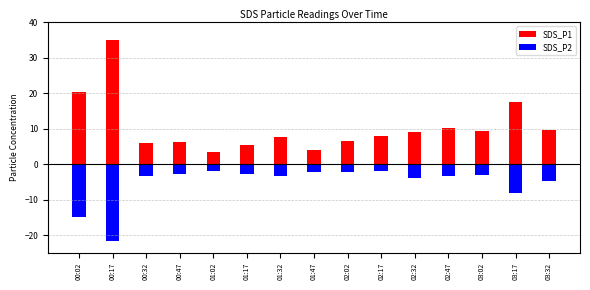

Which series has the largest total across all categories?

SDS_P1